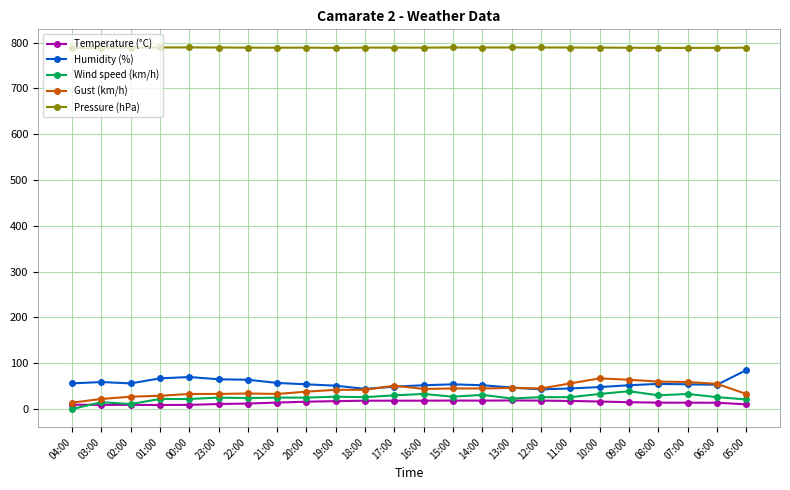

True or false: Gust (km/h) has more than 2 points higher than both neighbors.

True